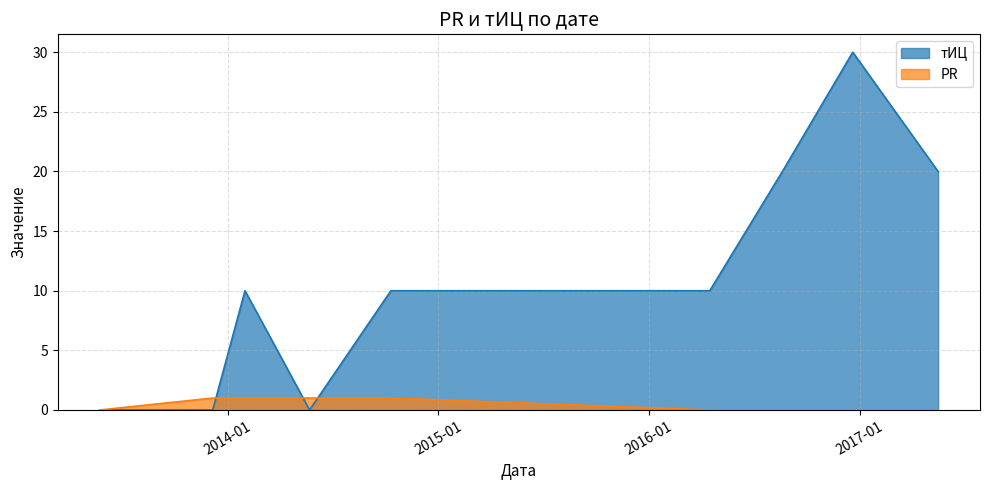

List the series in order of their peak value, lowest first.

PR, тИЦ